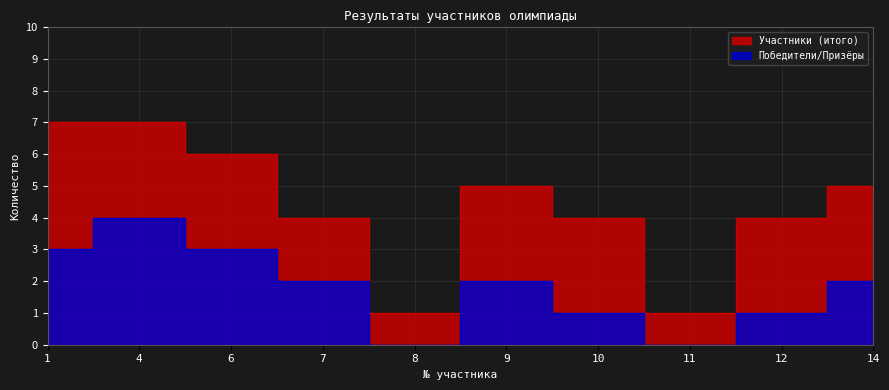

Reading left to right, what are all the values shown in this chart?

Участники (итого): 7	7	6	4	1	5	4	1	4	5
Победители/Призёры: 3	4	3	2	0	2	1	0	1	2